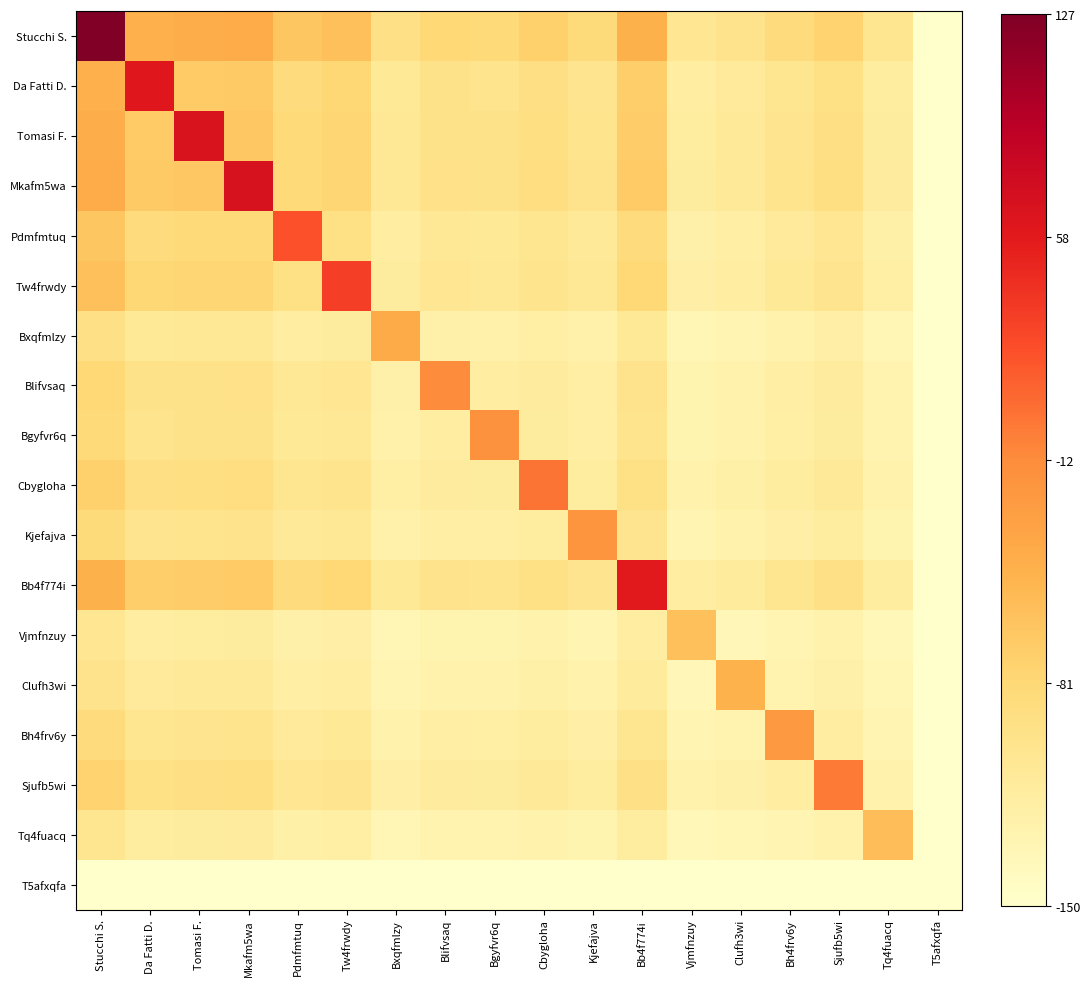

Which series has the largest total across all categories?

Stucchi S.